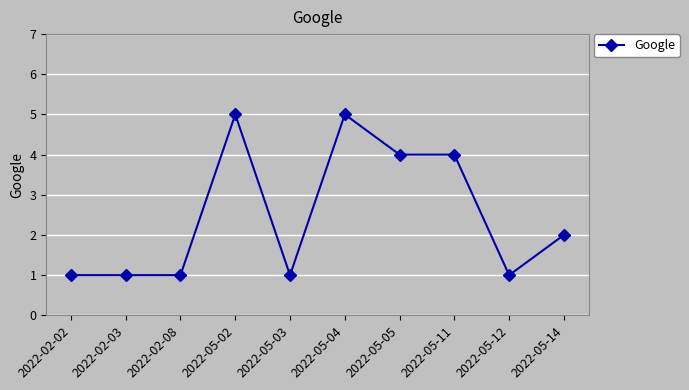

How many lines are shown in the chart?

1